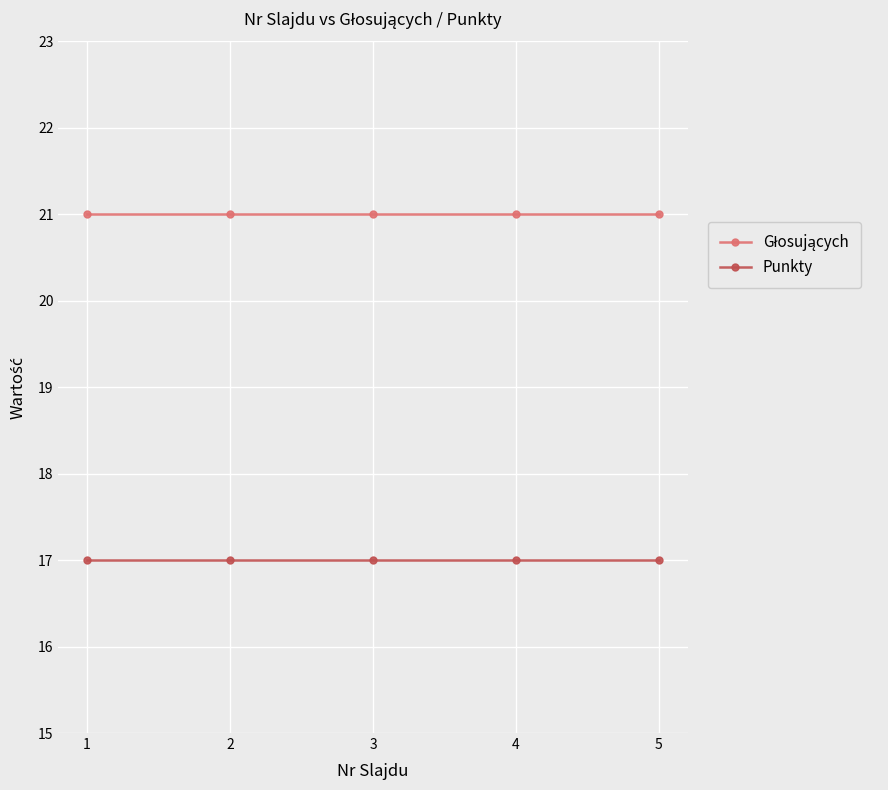

What is the value of the Punkty point at the 3rd from the left?

17